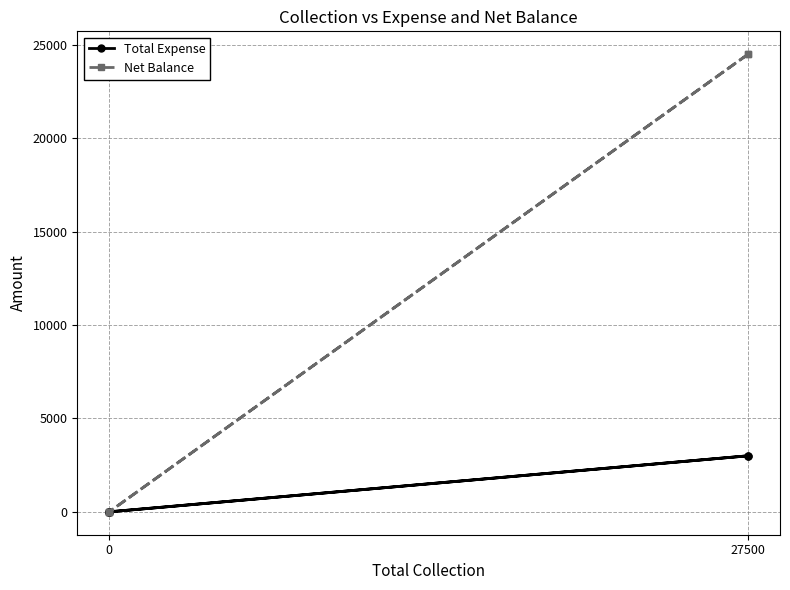

What are all the series names shown in the legend?

Total Expense, Net Balance